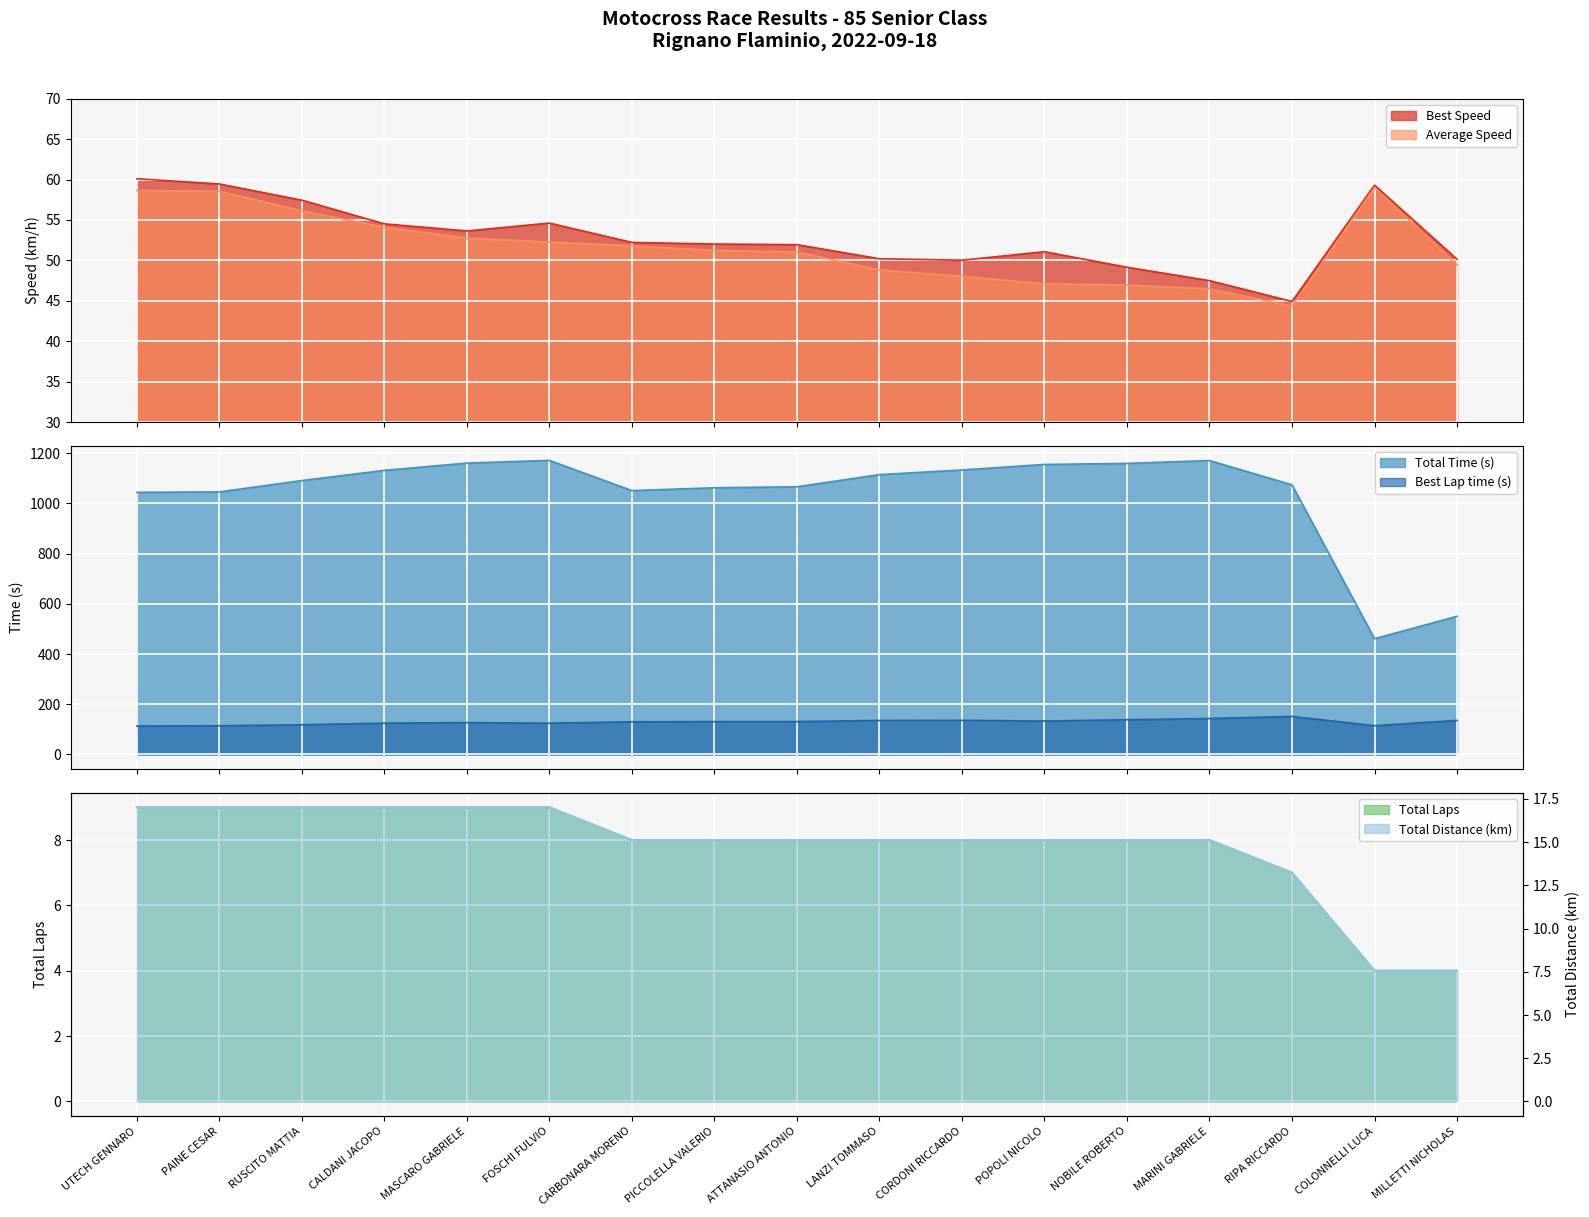

Reading left to right, transcribe all the data shown in this chart.

Total Laps: 9.0	9.0	9.0	9.0	9.0	9.0	8.0	8.0	8.0	8.0	8.0	8.0	8.0	8.0	7.0	4.0	4.0
Best Lap time: 113.2	114.4	118.4	124.8	126.8	124.6	130.3	130.8	131.0	135.5	136.0	133.2	138.4	143.2	151.5	114.7	135.7
Best Speed: 60.1	59.5	57.4	54.5	53.6	54.6	52.2	52.0	51.9	50.2	50.0	51.1	49.2	47.5	44.9	59.3	50.1
Average Speed: 58.6	58.5	56.1	54.1	52.8	52.3	51.8	51.2	51.0	48.8	48.0	47.1	47.0	46.5	44.3	59.0	49.5
Total Time: 1044.2	1045.9	1091.1	1131.7	1160.7	1171.4	1050.9	1062.4	1066.4	1114.7	1133.3	1155.2	1159.3	1170.8	1074.0	461.1	550.4
Total Distance: 17.0	17.0	17.0	17.0	17.0	17.0	15.1	15.1	15.1	15.1	15.1	15.1	15.1	15.1	13.2	7.6	7.6